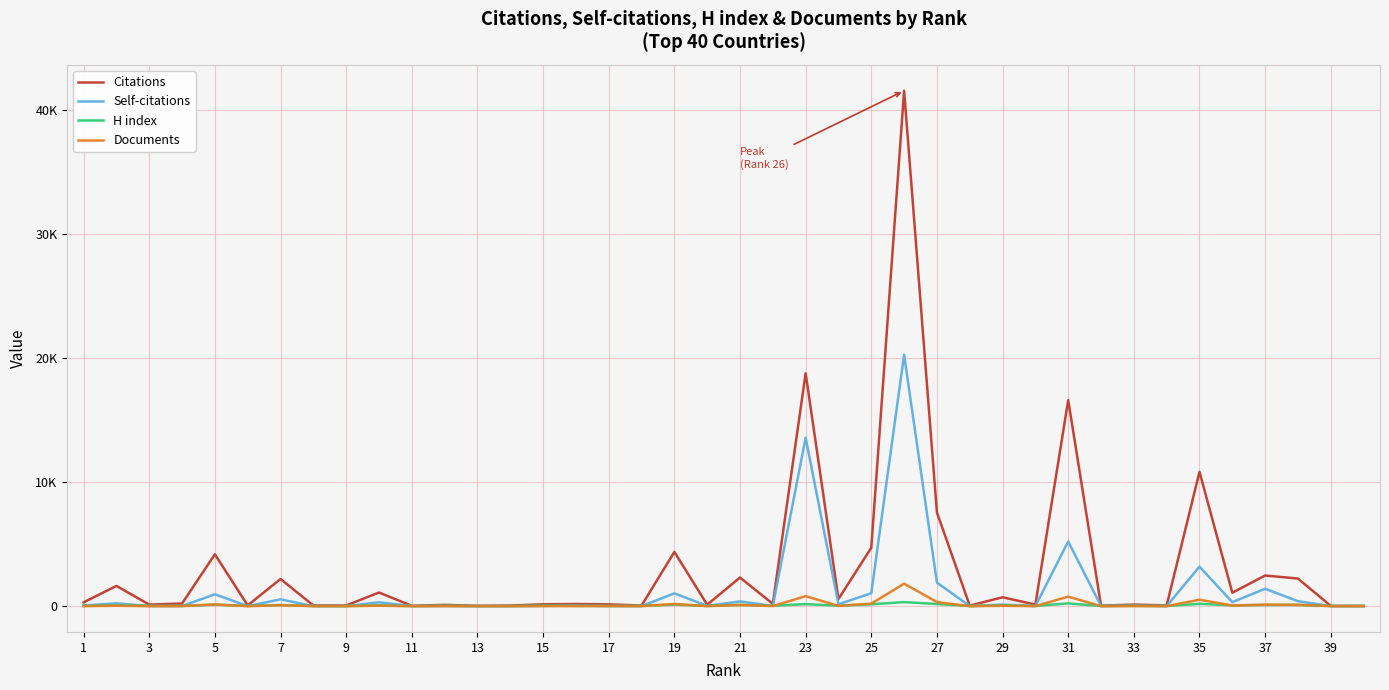

Is this an area chart (filled region under the line)?

No